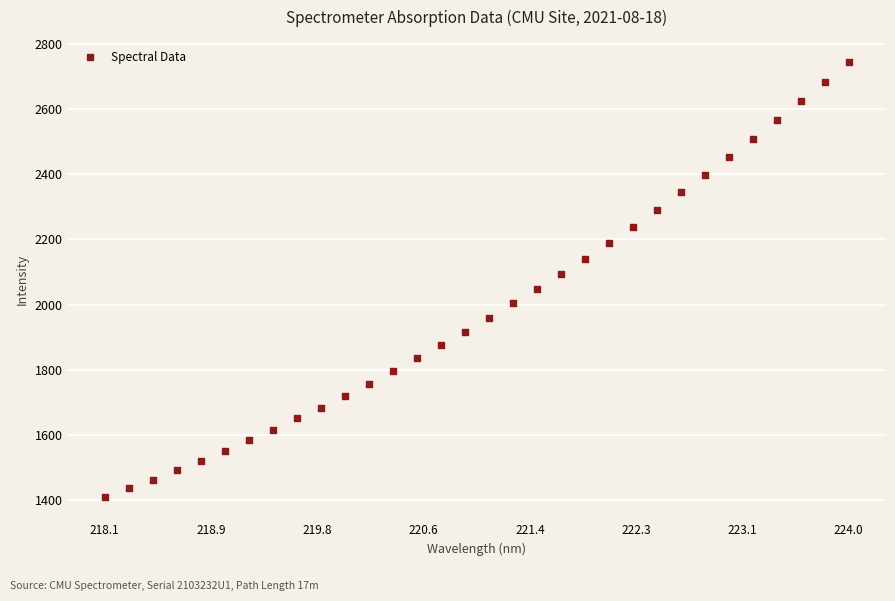

What is the range of Y values (max minus min)?

1338.0